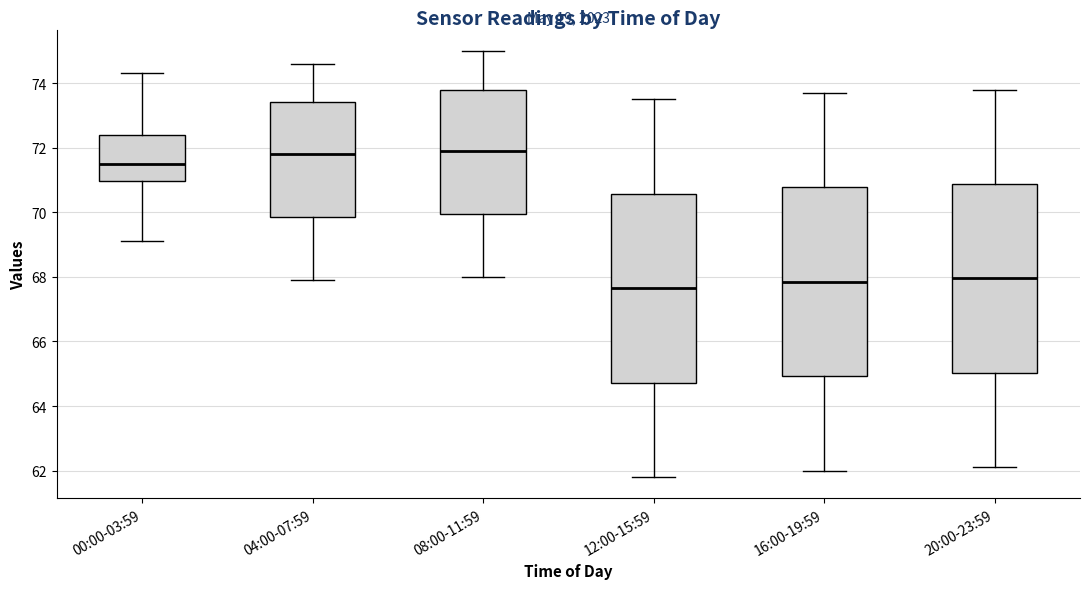

Reading left to right, transcribe this box plot: for each box, give where its median line is, the range the box spans, and where its two whiskers end, as read against the y-axis. The values are not printed on the chart, so give them approximately, as read against the axis.

00:00-03:59: median 71.6, box 71.0 to 72.4, whiskers 69.2 to 74.4
04:00-07:59: median 71.8, box 69.8 to 73.4, whiskers 68.0 to 74.6
08:00-11:59: median 72.0, box 70.0 to 73.8, whiskers 68.0 to 75.0
12:00-15:59: median 67.6, box 64.8 to 70.6, whiskers 61.8 to 73.6
16:00-19:59: median 67.8, box 65.0 to 70.8, whiskers 62.0 to 73.8
20:00-23:59: median 68.0, box 65.0 to 70.8, whiskers 62.2 to 73.8